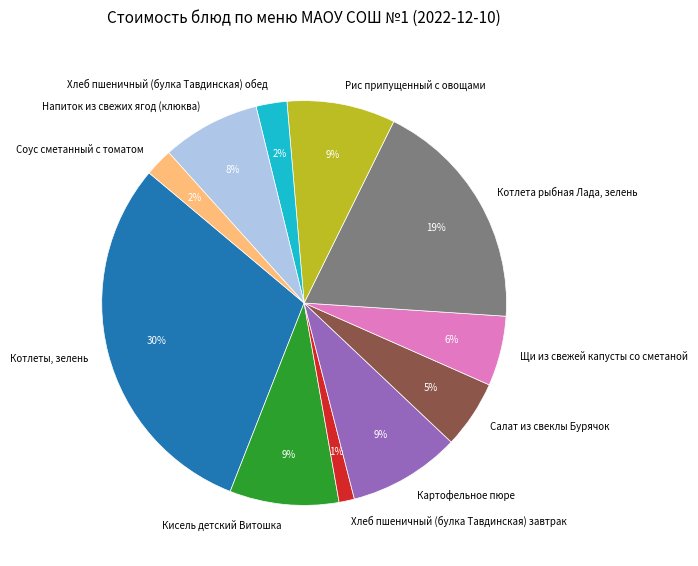

To the nearest percent, what portion does Котлета рыбная Лада, зелень represent?

19%